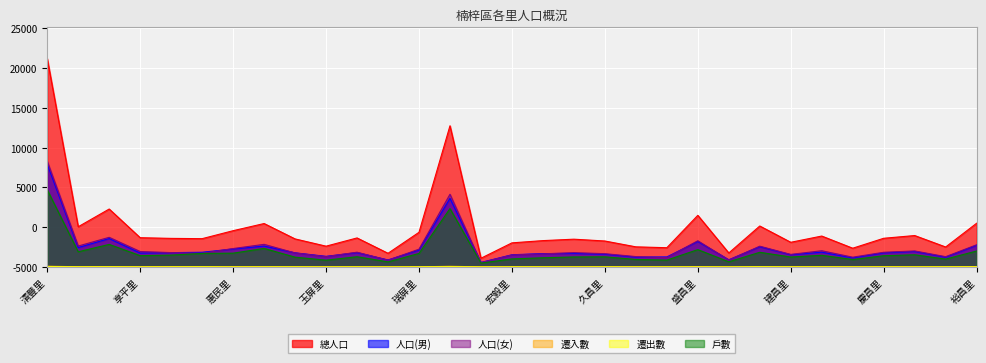

What is the label of the 22nd point from the right?

玉屏里